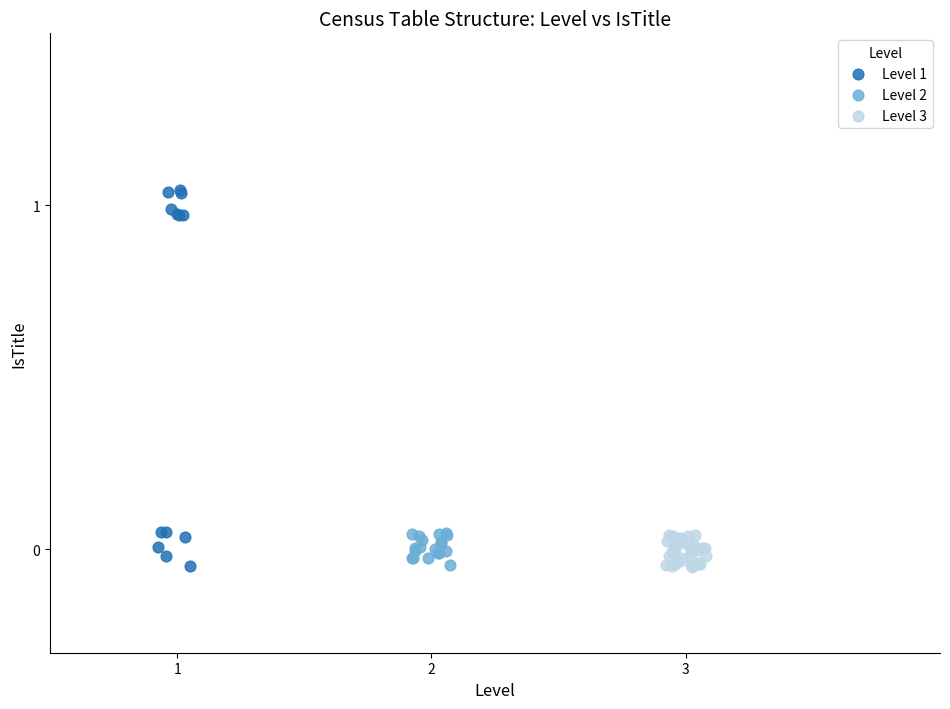

Which series reaches the maximum Y coordinate?

Level 1